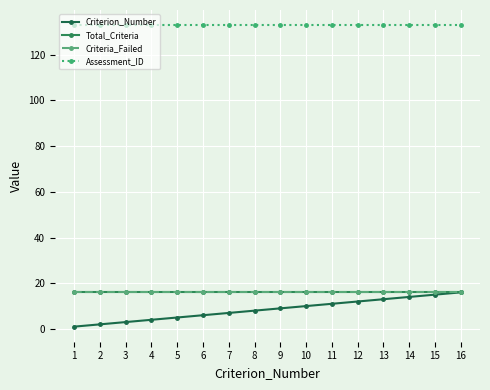

The value of Total_Criteria at 15 is 9. True or false?

False